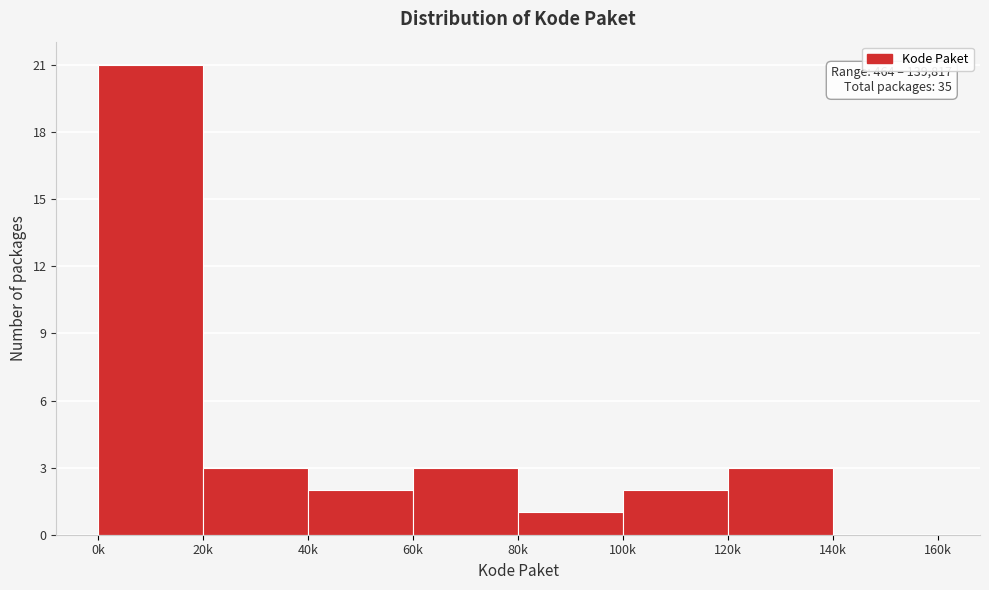

Reading right to left, list all the values displayed in this chart.

140k=0	120k=3	100k=2	80k=1	60k=3	40k=2	20k=3	0k=21